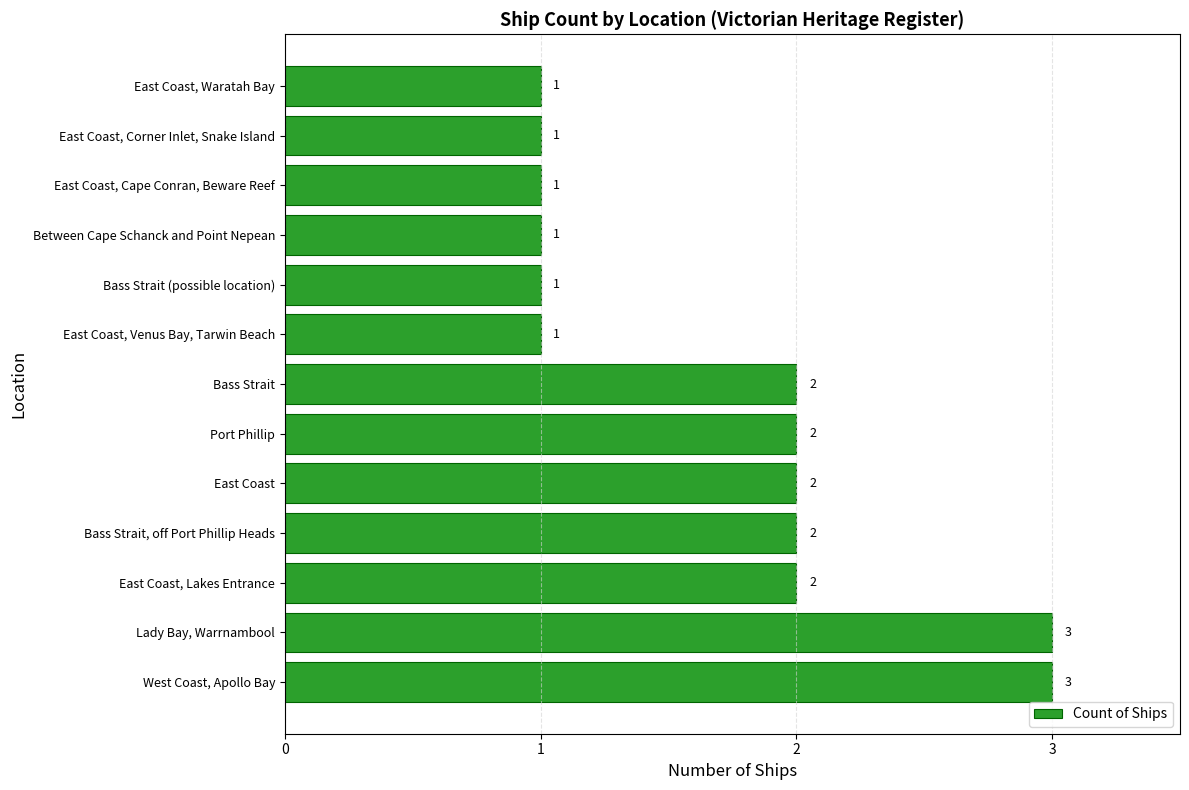

How many values are between 1 and 2?

11